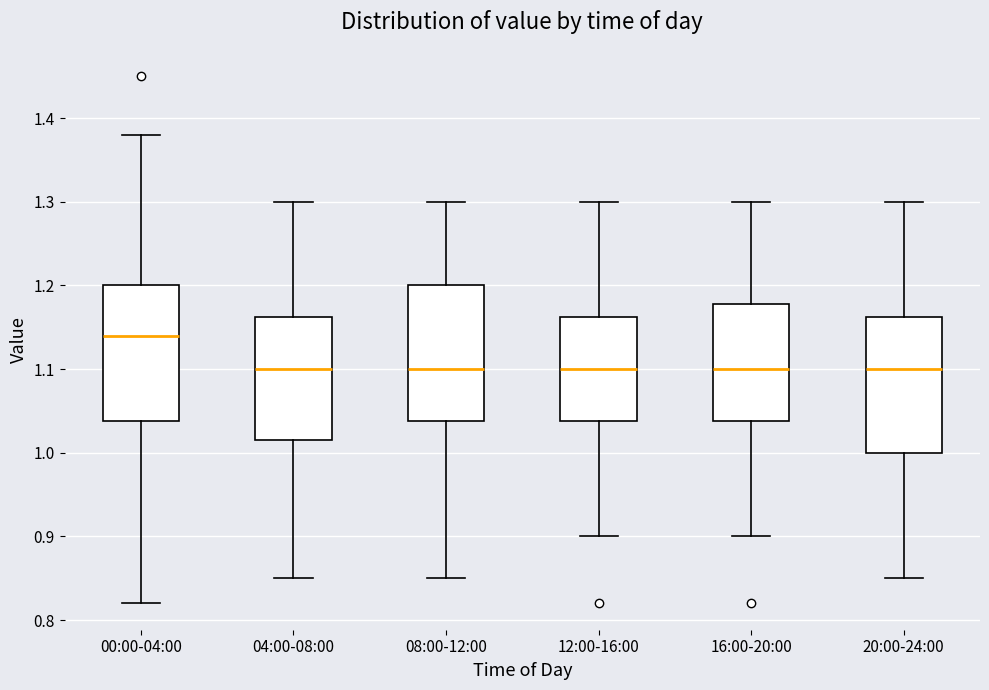

Which box has the highest median line?

00:00-04:00